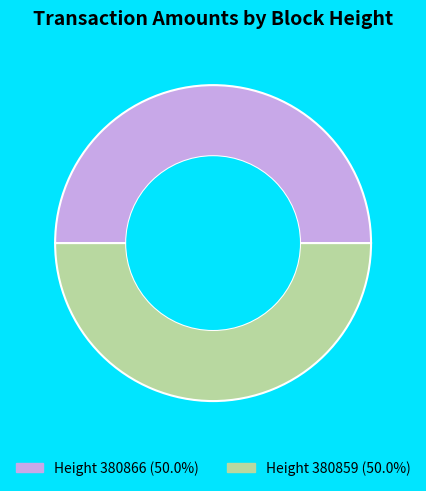

How many segments does this pie chart have?

2